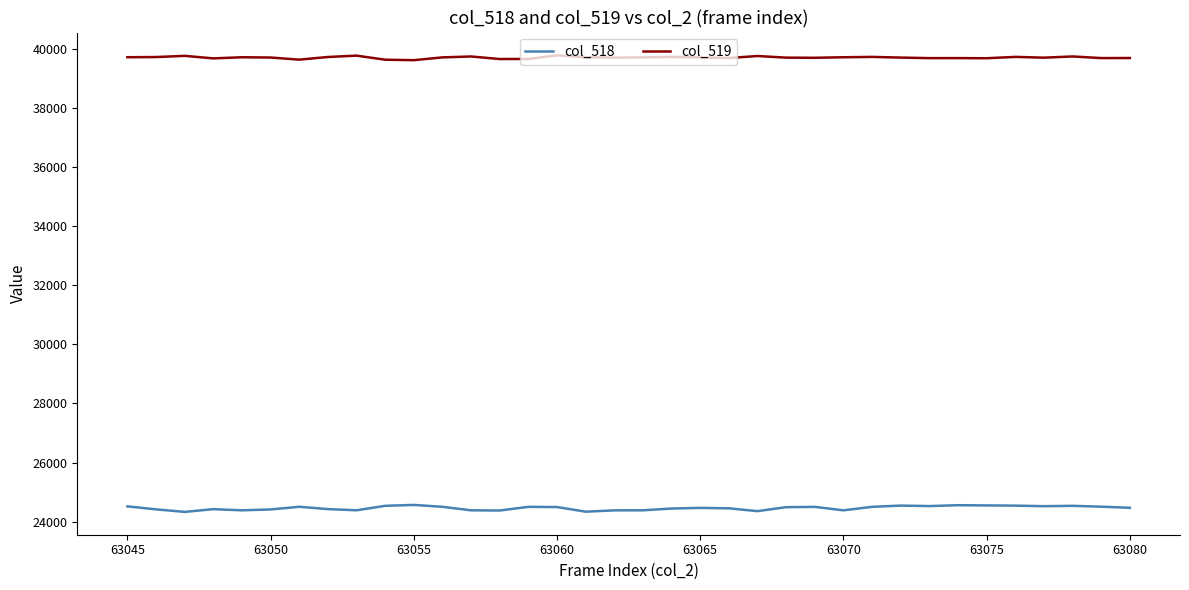

What is the lowest value of the col_518 series?

24330